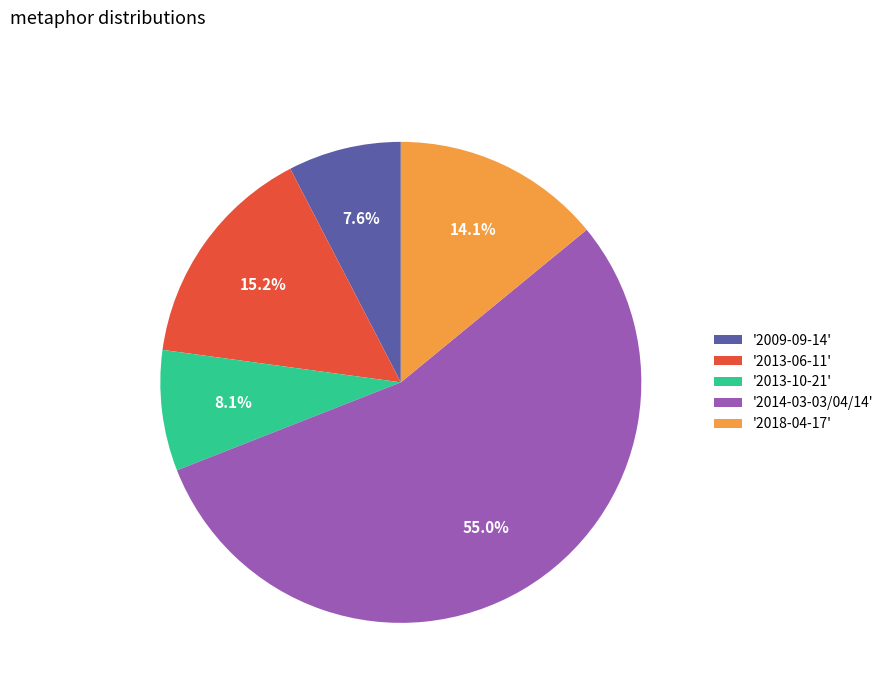

Which slice represents more than half of the pie?

'2014-03-03/04/14'